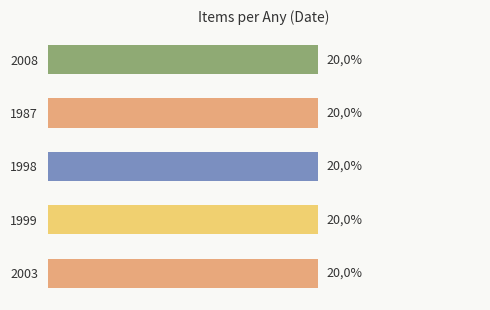

What is the label of the 3rd bar from the right?

Monografia (1998)